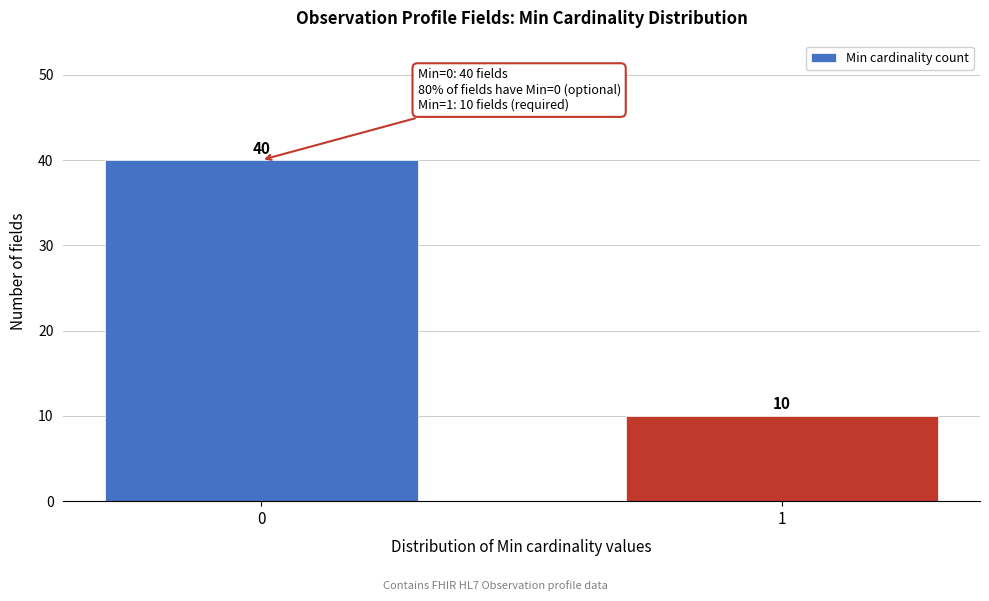

Reading left to right, transcribe all the data shown in this chart.

40	10